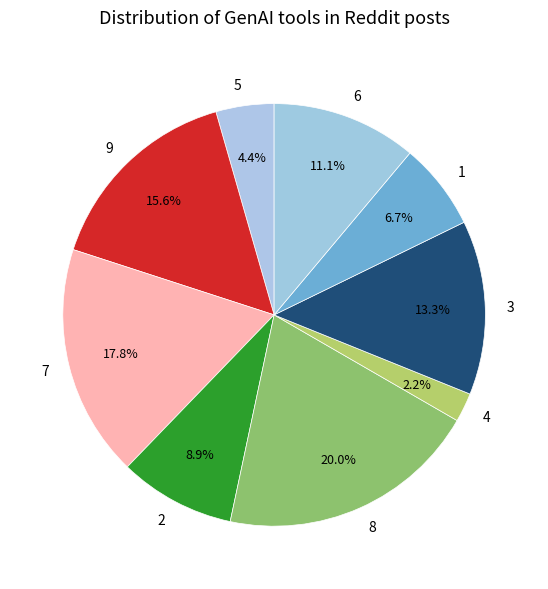

Between 2 and 7, which is larger?

7